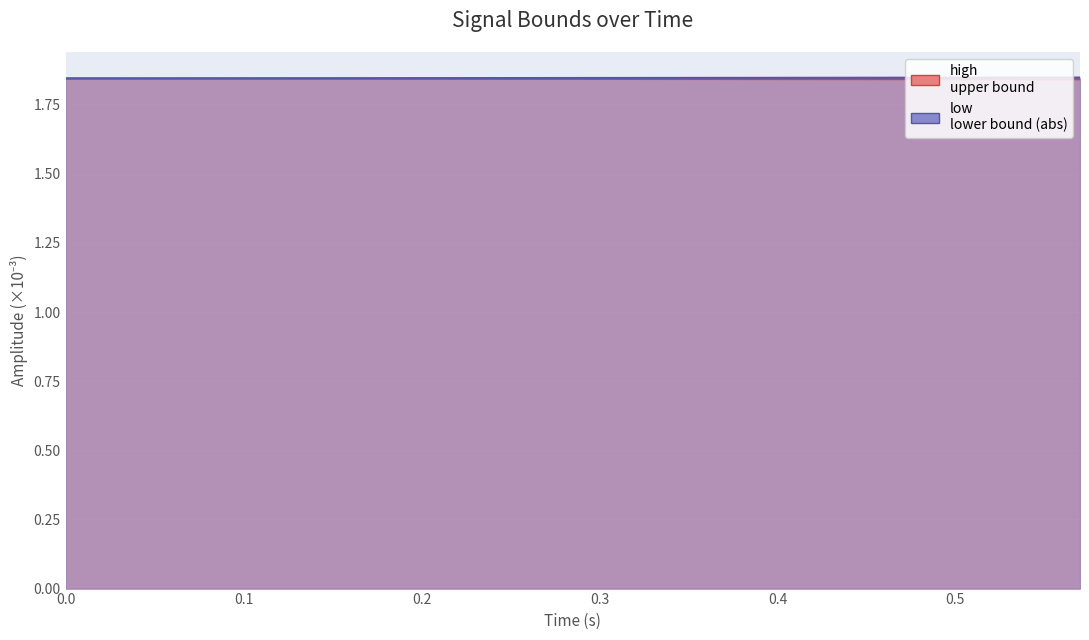

Rank the series by their maximum value, from highest to lowest.

low, high